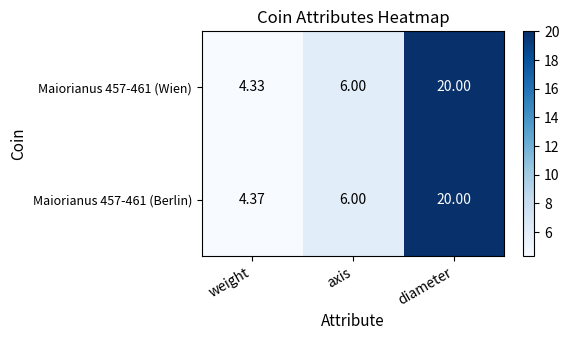

Which category has the lowest value in the Maiorianus 457-461 (Wien) series?

weight